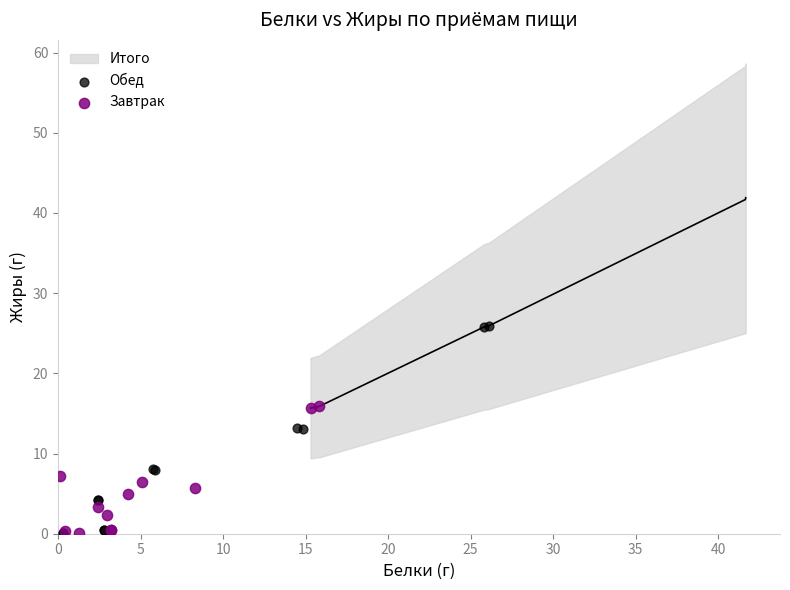

Which series contains the highest Y value?

Обед